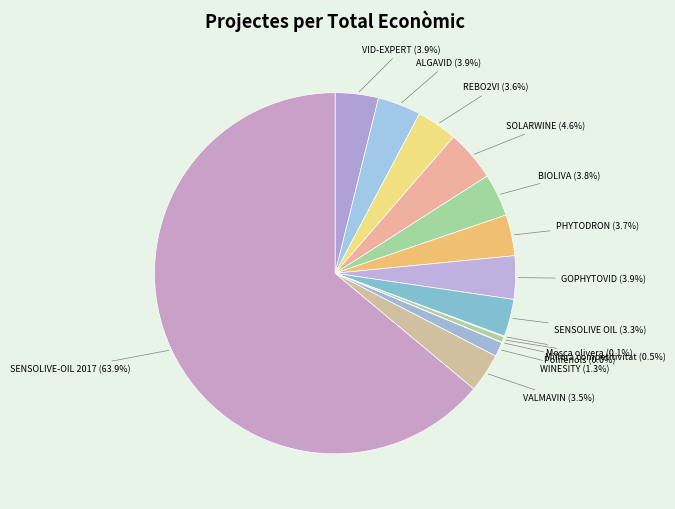

Count the number of slices in the pie.

14